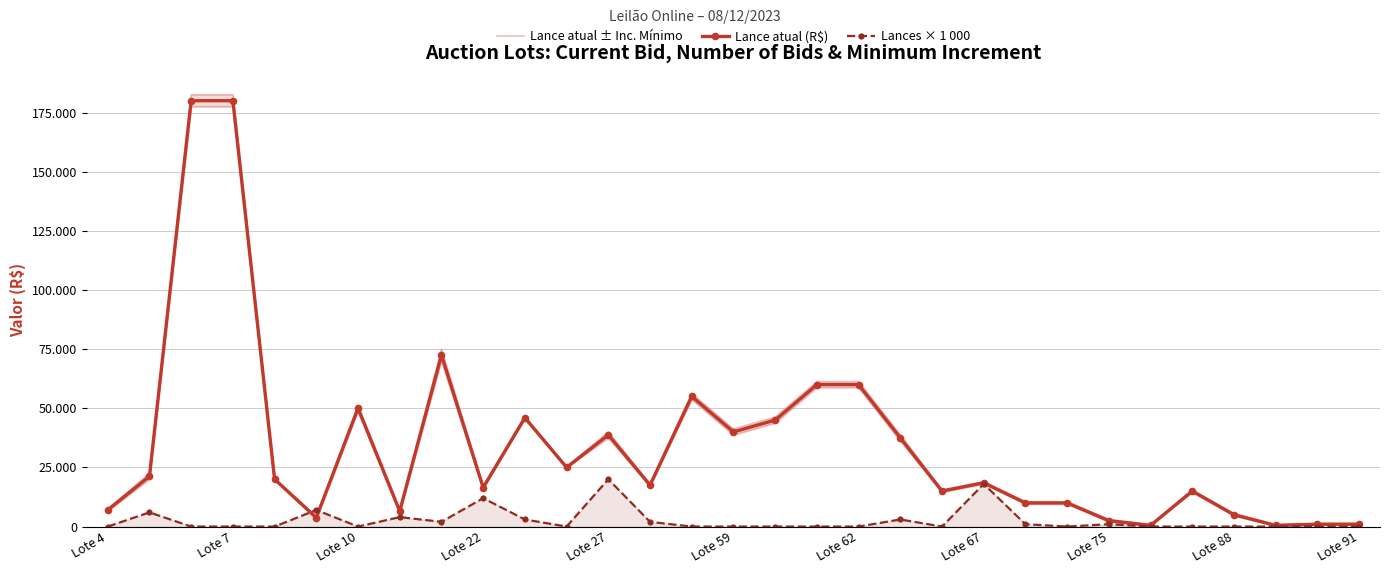

How many data points in Lance atual ± Inc. Mínimo are above 19000?

15